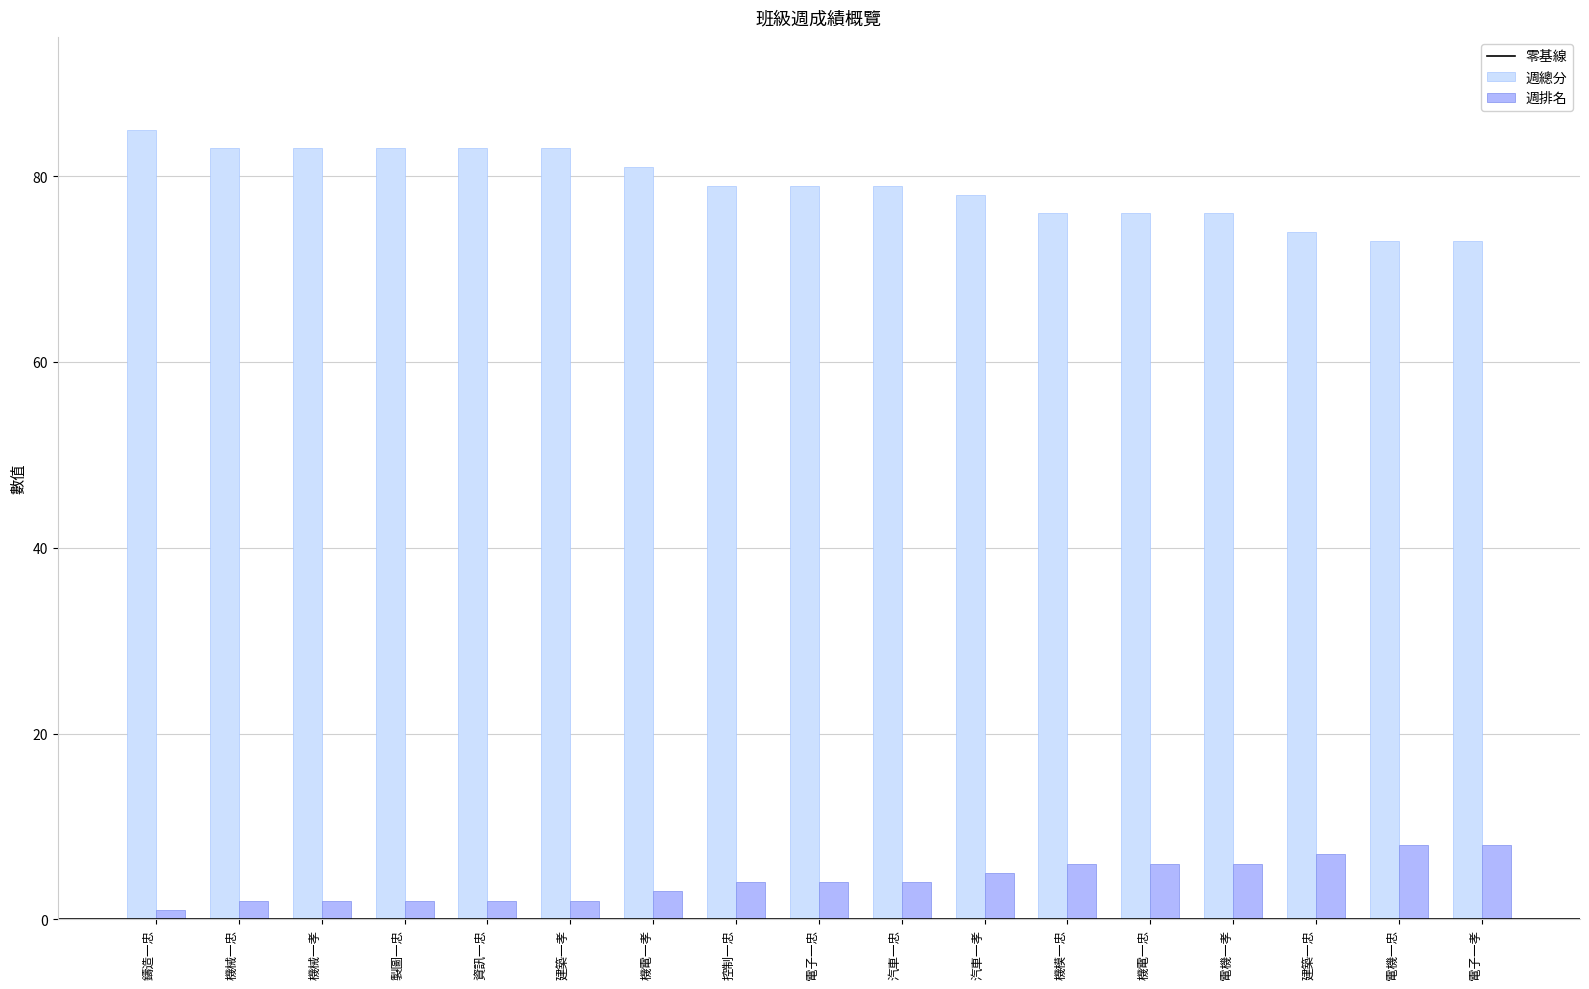

Rank the series by their maximum value, from highest to lowest.

週總分, 週排名